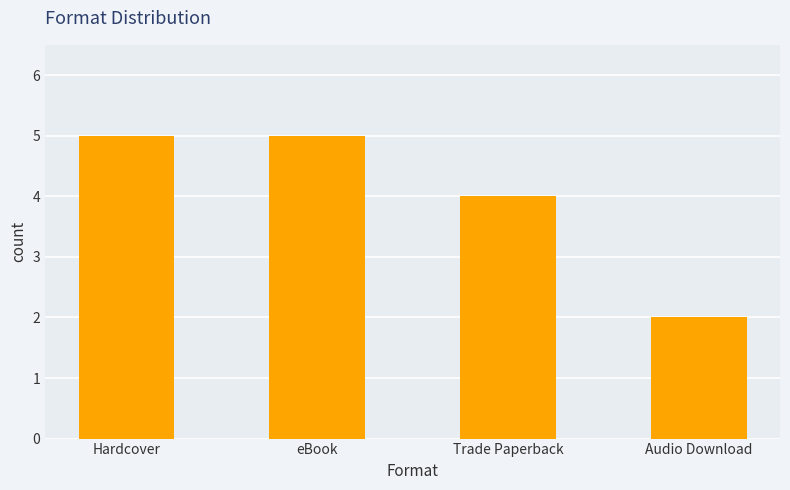

What is the sum of the values at eBook and Hardcover?

10